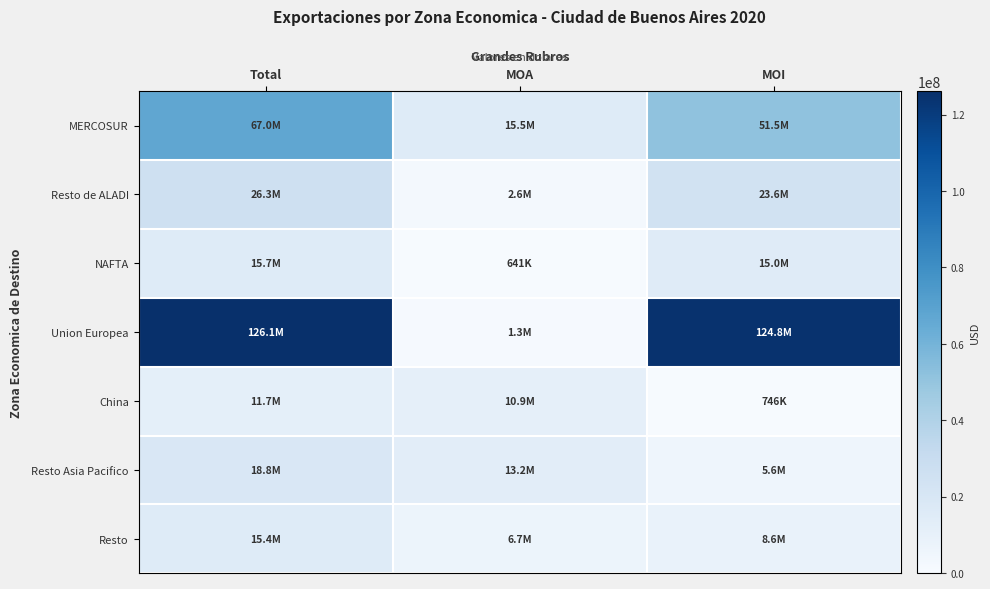

Which category has the lowest value across all series?

MOA